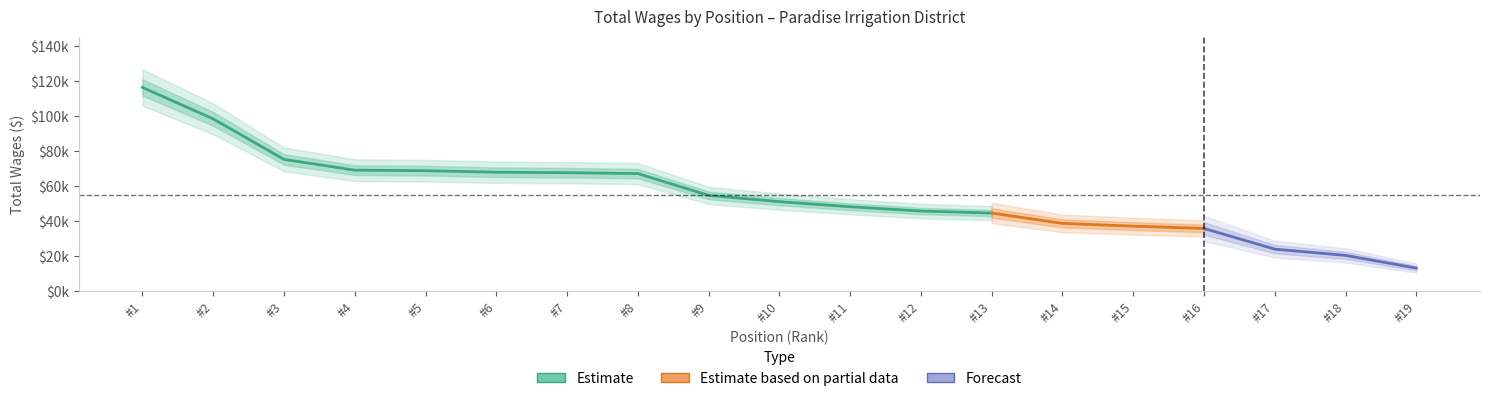

True or false: the data shows 16574 at Distribution System Operator.

False